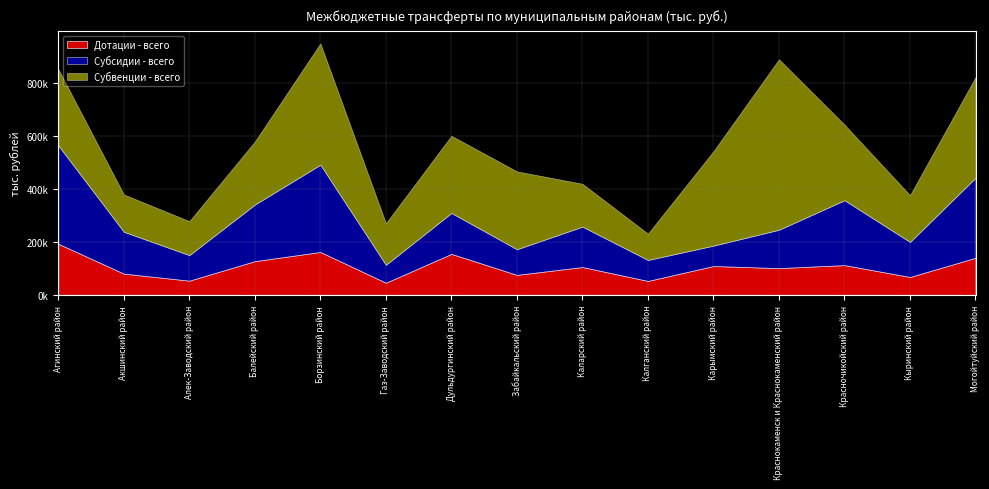

What is the difference between the maximum and minimum values in the Дотации - всего series?

147096.7